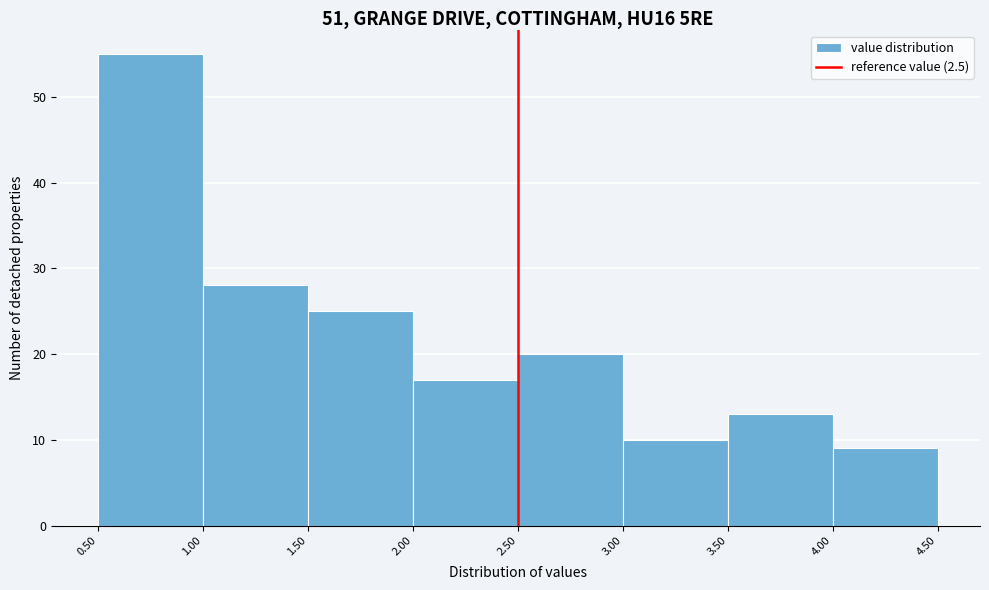

Reading left to right, transcribe this chart: for each bar, give the range it covers on the x-axis and its height. The values are not printed on the chart, so give them approximately, as read against the axis.

0.50 to 1.00: 55
1.00 to 1.50: 28
1.50 to 2.00: 25
2.00 to 2.50: 17
2.50 to 3.00: 20
3.00 to 3.50: 10
3.50 to 4.00: 13
4.00 to 4.50: 9